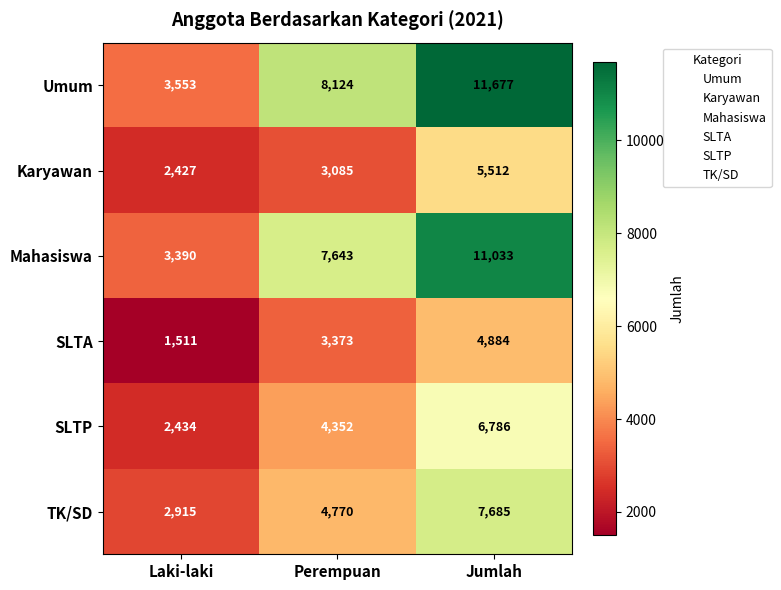

At which category does the chart reach its peak across all series?

Jumlah